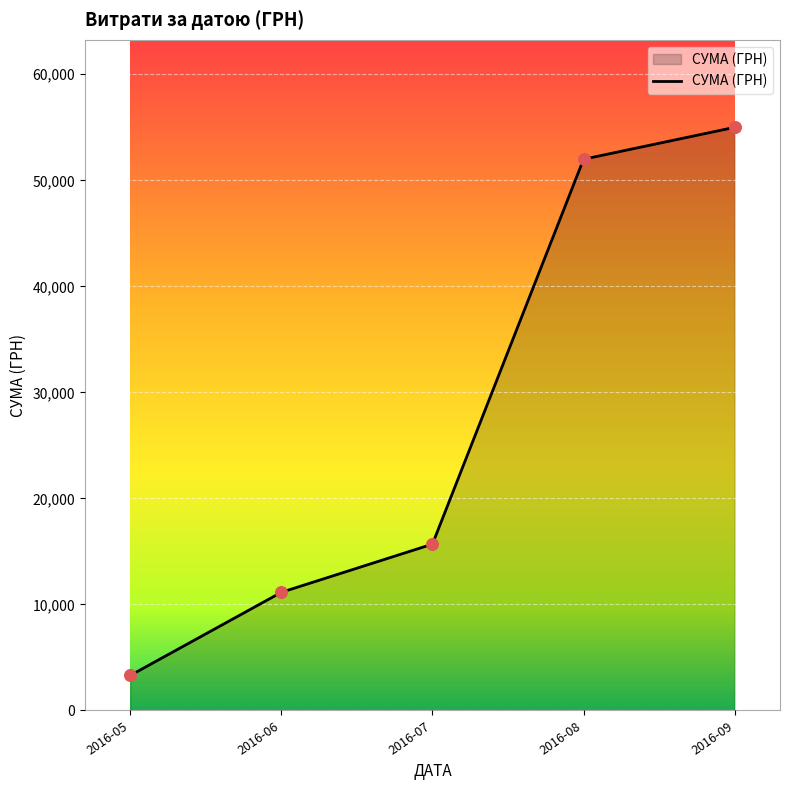

Between 2016-05 and 2016-08, which is larger?

2016-08